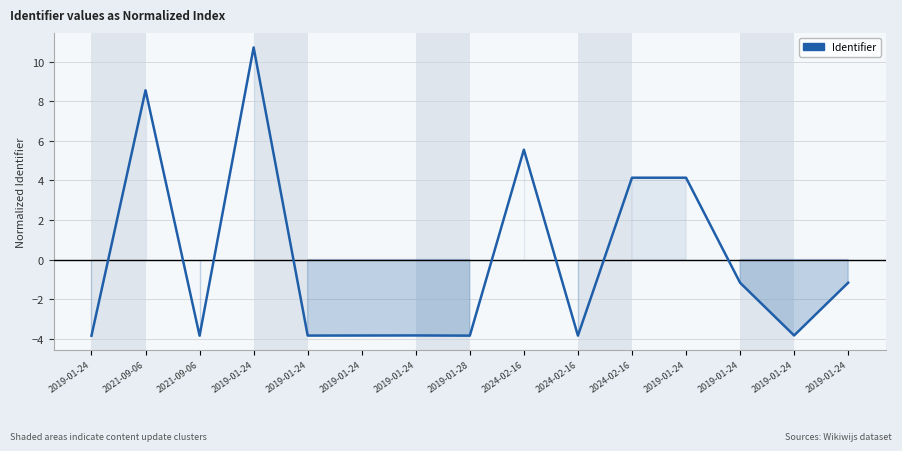

Is this an area chart (filled region under the line)?

Yes